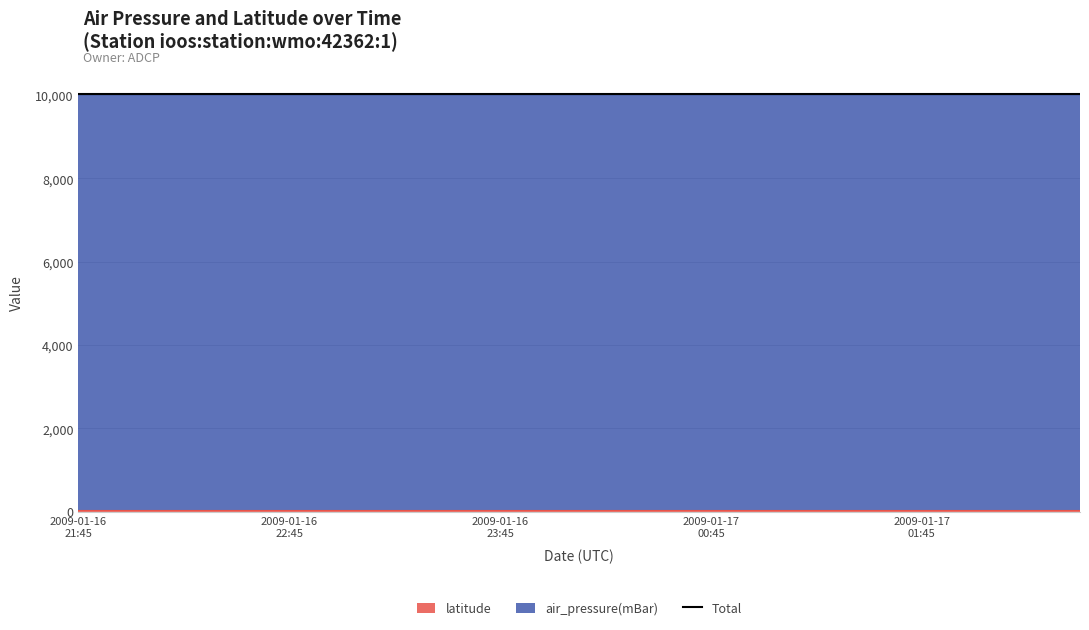

Does the chart display data point markers on the line(s)?

No